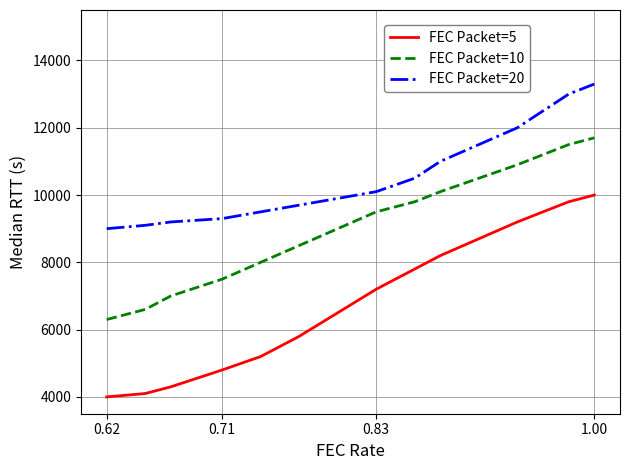

What is the maximum value shown in the chart?

13300